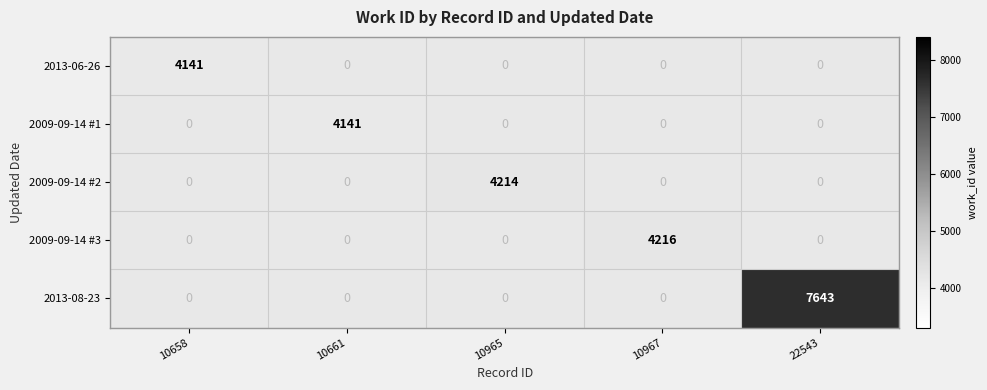

The value of 2013-06-26 at 10658 is 2658. True or false?

False